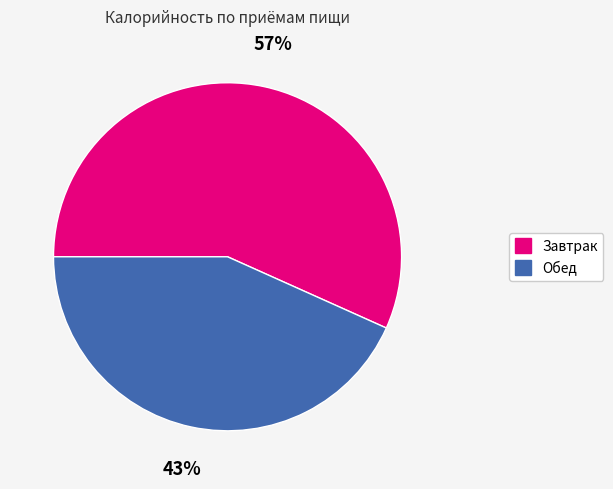

To the nearest percent, what is the average slice percentage?

50%